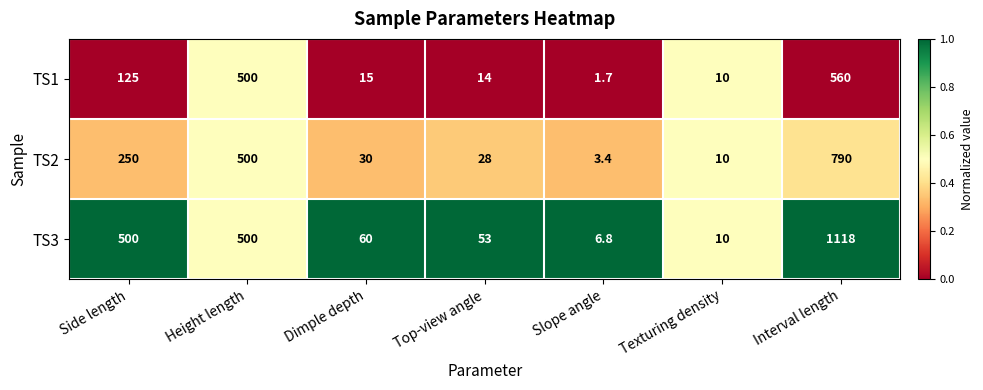

At which label is TS2 closest to 396?

Height length